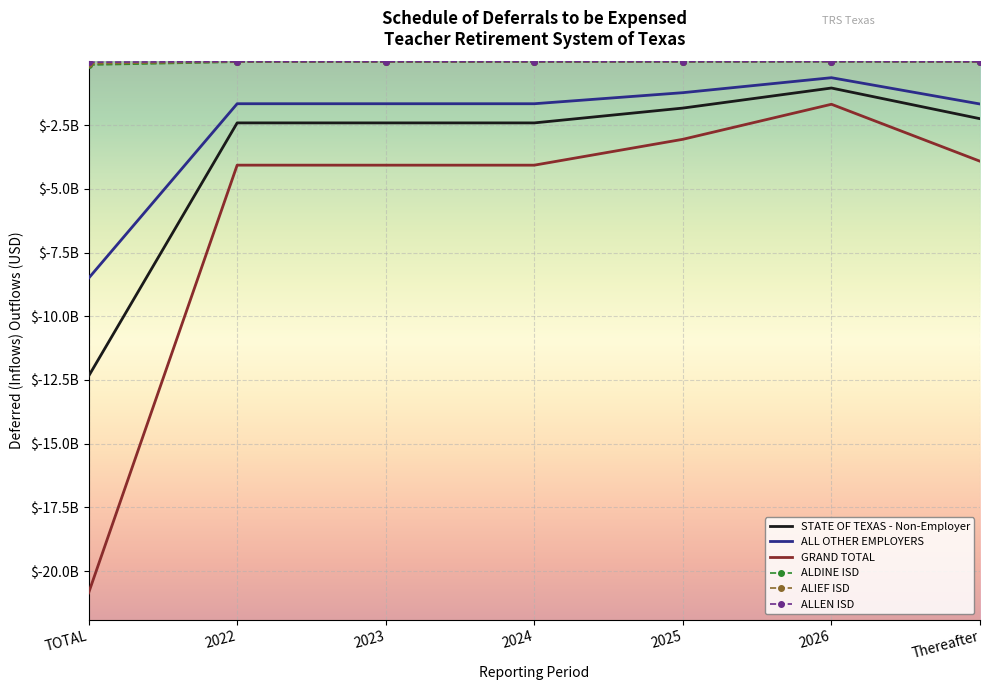

What is the label of the 6th point from the left?

2026